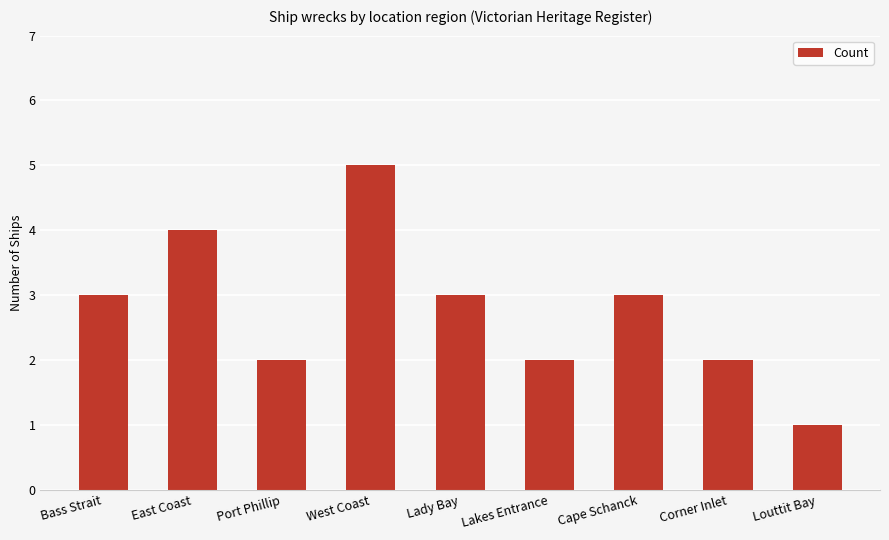

What is the maximum value shown in the chart?

5